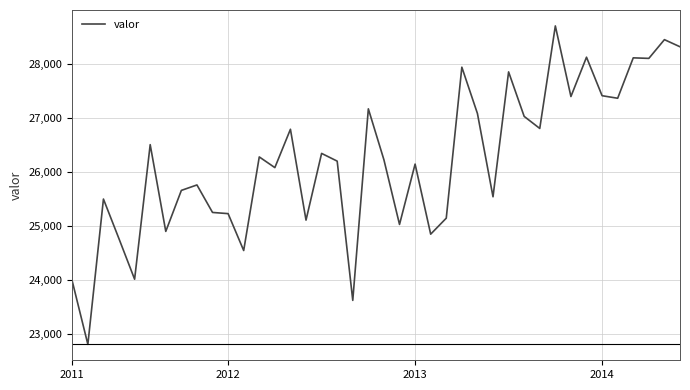

What is the difference between the maximum and minimum values?

5895